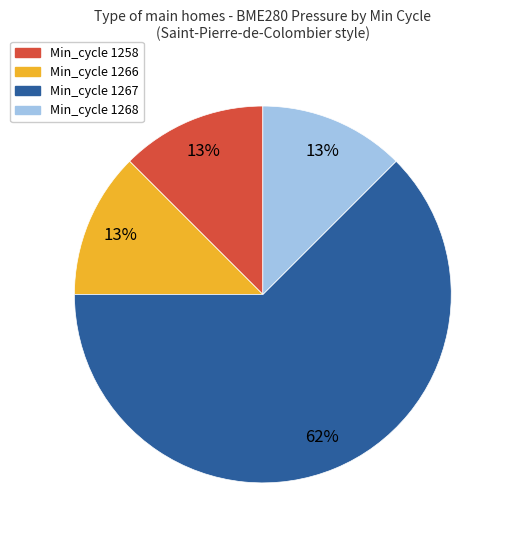

Is there any slice that represents more than half of the pie?

Yes